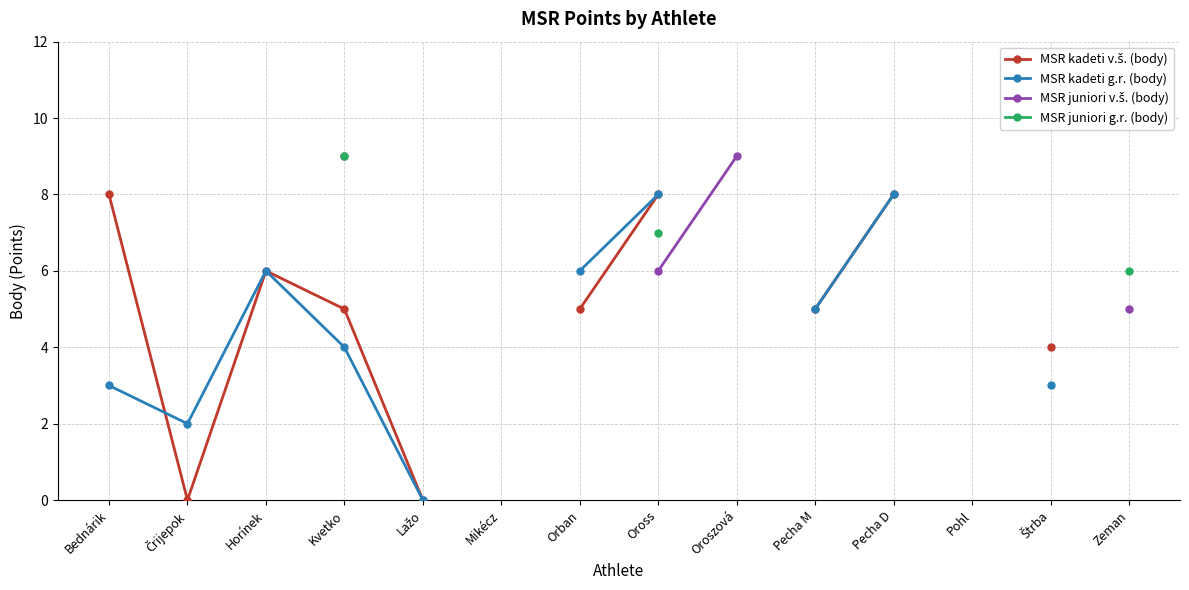

True or false: MSR kadeti g.r. (body) has more than 2 points higher than both neighbors.

False